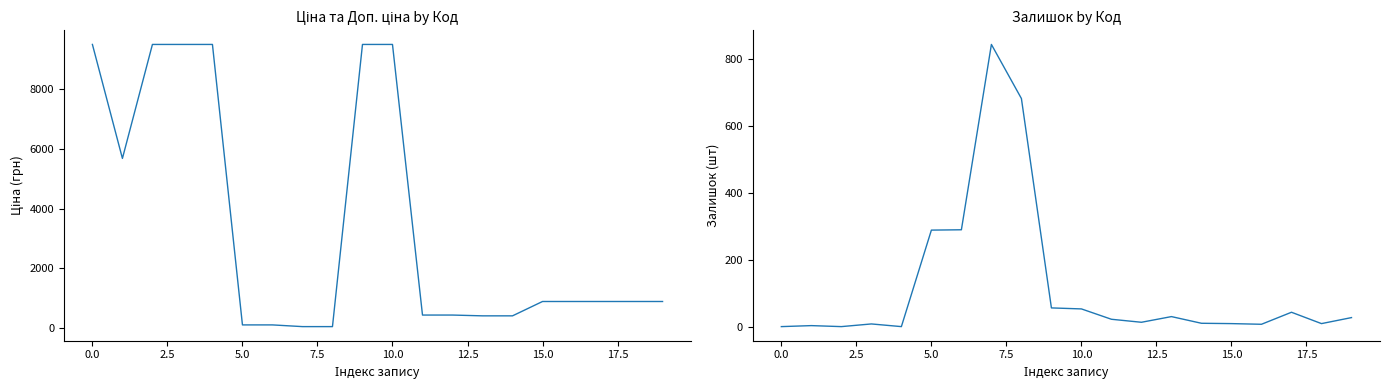

What is the value of the Залишок point at the 18th from the left?

43.0